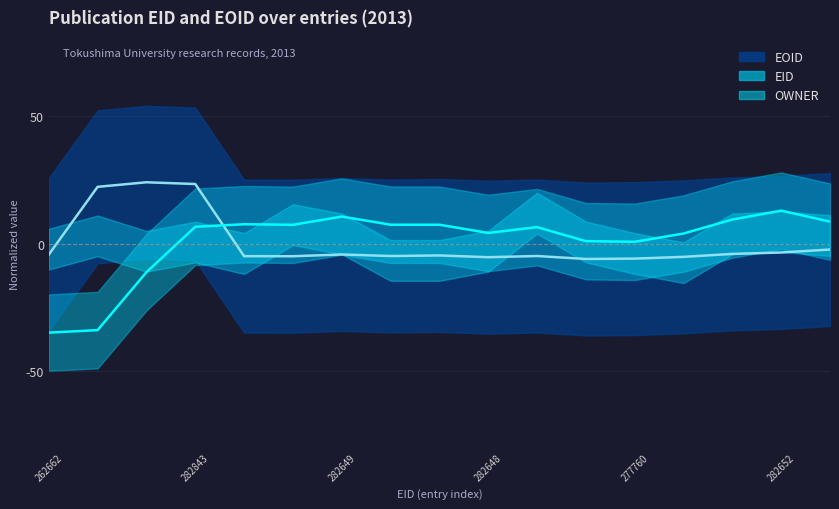

Which series changed the most between 282652 and 12?

EID (line)